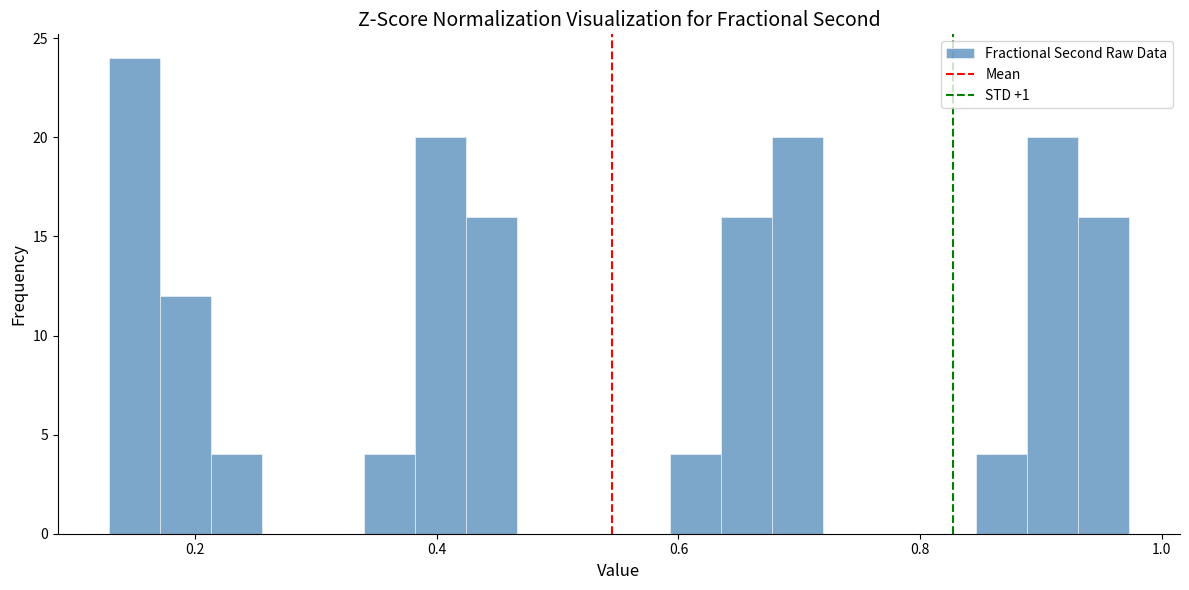

Around what value on the x-axis is the tallest bar? Give the approximate position of its centre, as read against the axis.

0.14